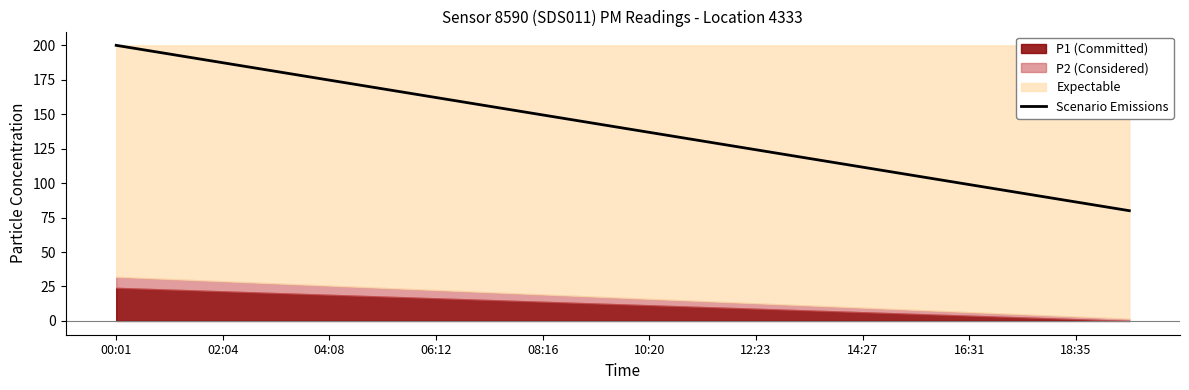

The Scenario Emissions series shows 111.6 at 14:27. True or false?

True